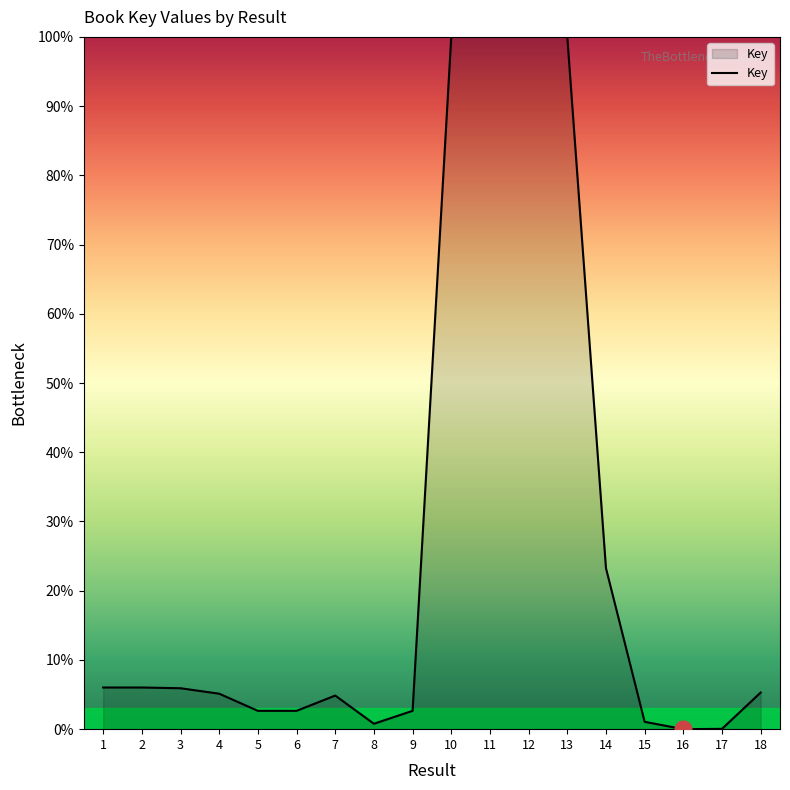

Approximately how many times larger is the value at 5 compared to 6?

1.0